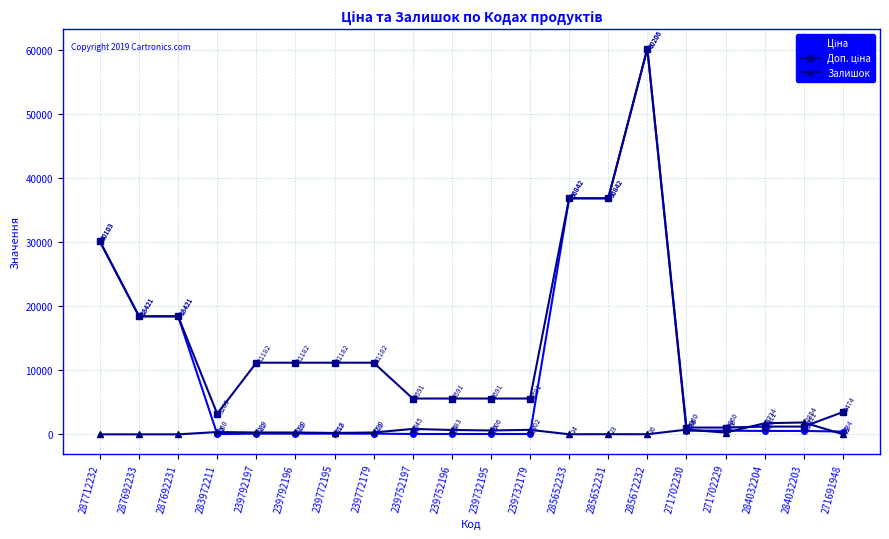

In Залишок, how many points are higher than both neighbors (excluding endpoints)?

7